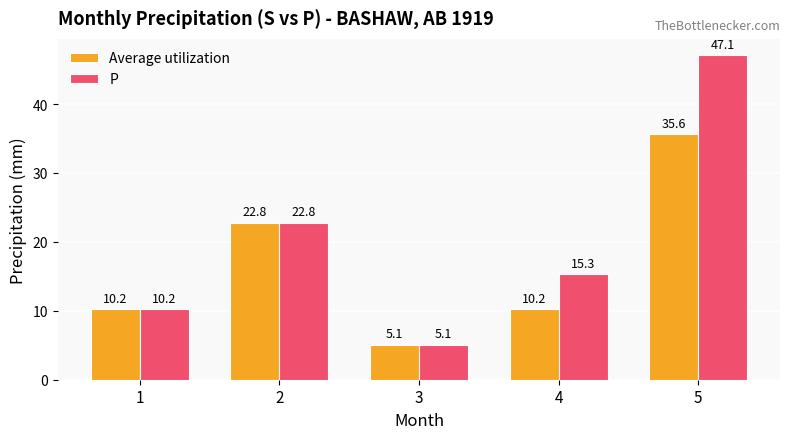

What is the value of the P bar at the 2nd from the left?

22.8